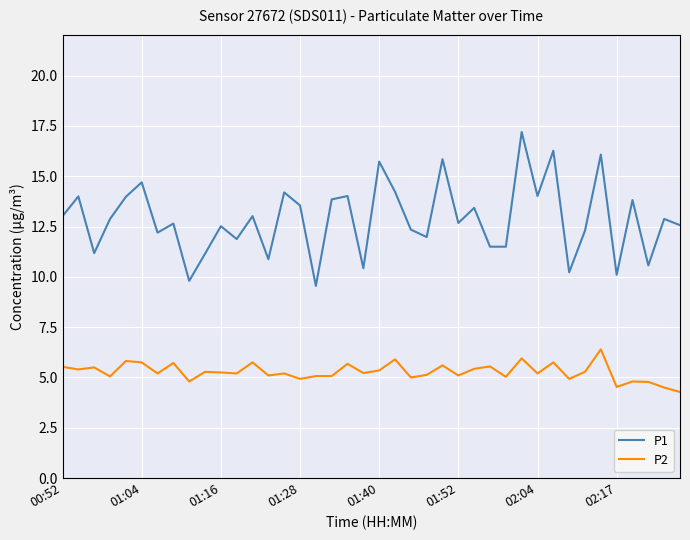

Rank the series by their average value, from lowest to highest.

P2, P1